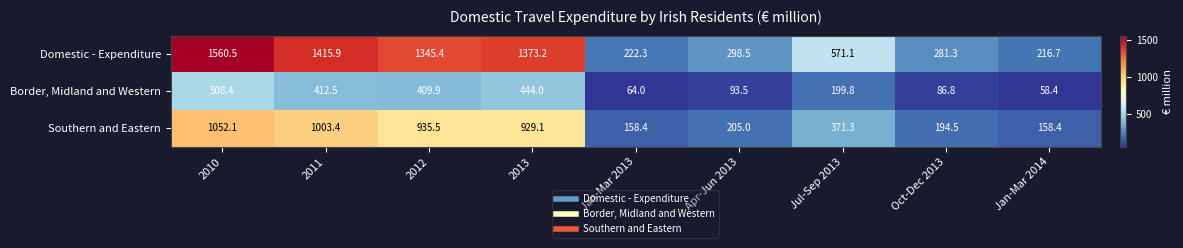

At which category is the sum across all series the highest?

2010